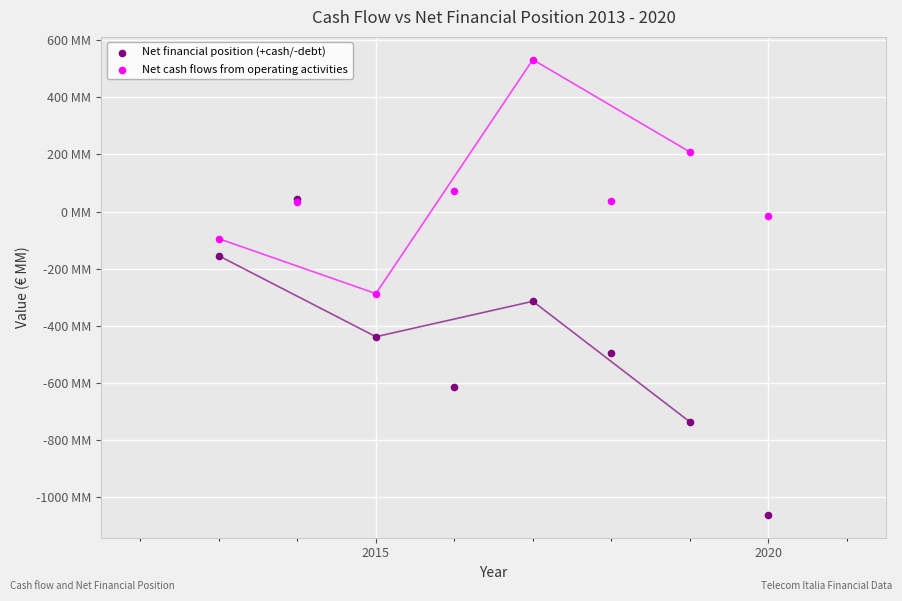

What are all the series names shown in the legend?

Net financial position (+cash/-debt), Net cash flows from operating activities